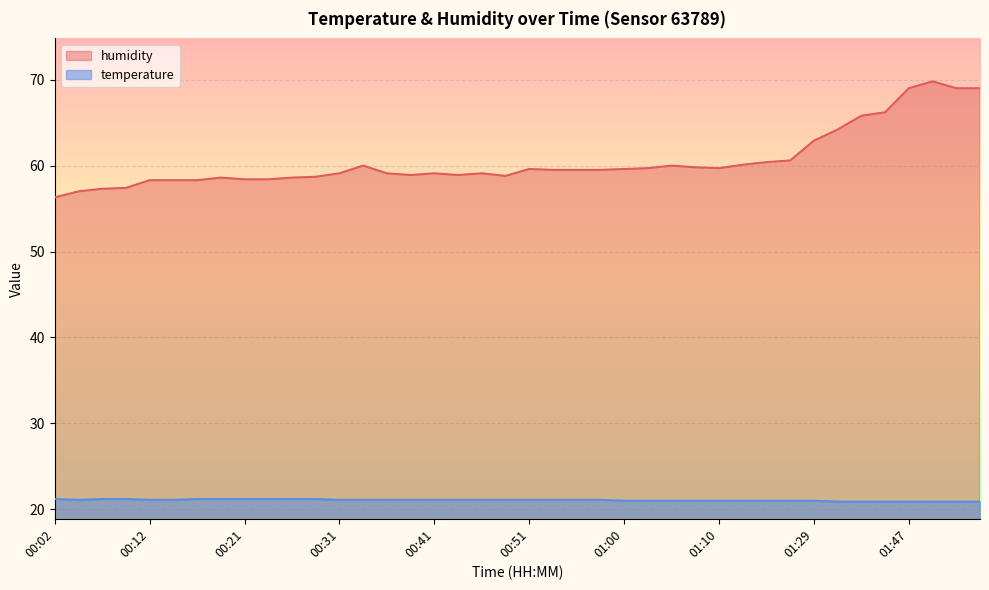

What position from the left is 00:07?

3